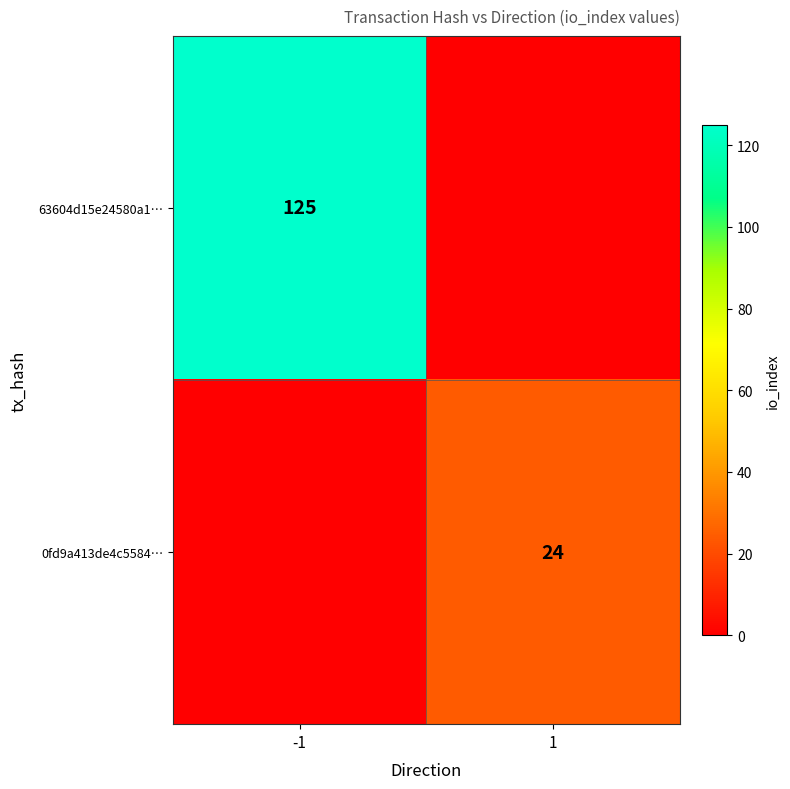

At how many categories does at least one series exceed 33?

1